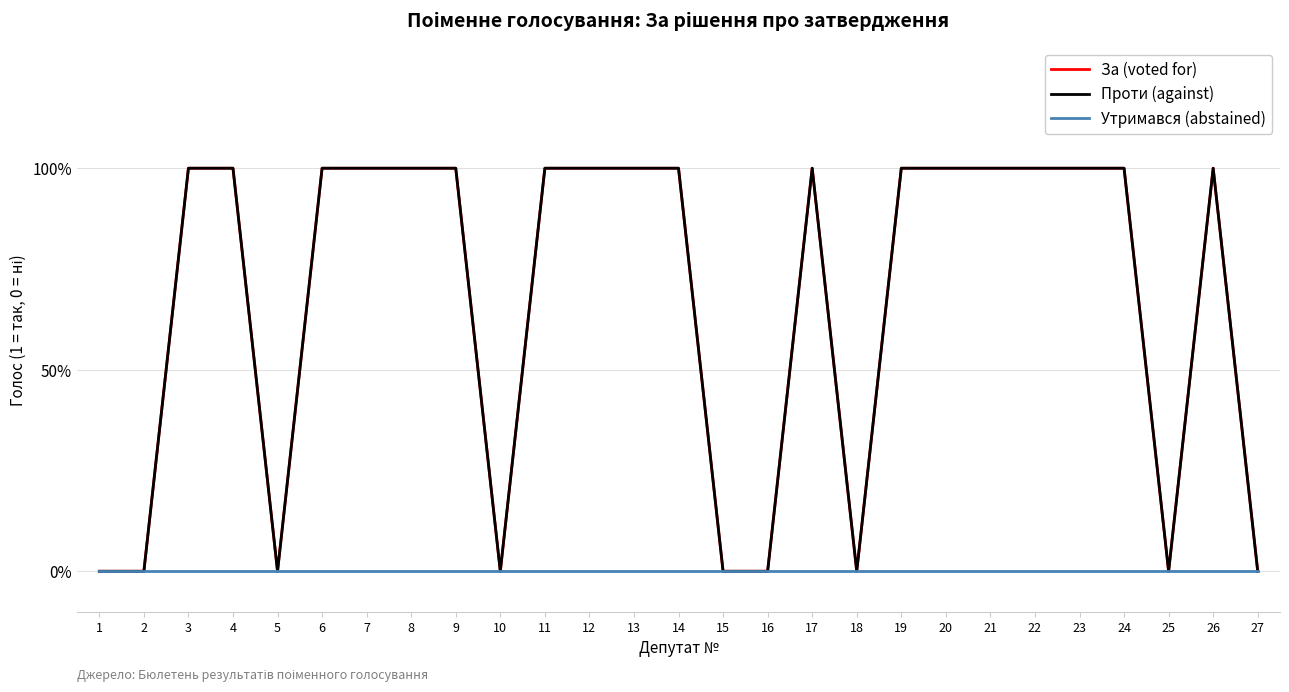

Reading left to right, extract all data points from this chart.

За (voted for): 0	0	1	1	0	1	1	1	1	0	1	1	1	1	0	0	1	0	1	1	1	1	1	1	0	1	0
Проти (against): 0	0	1	1	0	1	1	1	1	0	1	1	1	1	0	0	1	0	1	1	1	1	1	1	0	1	0
Утримався (abstained): 0	0	0	0	0	0	0	0	0	0	0	0	0	0	0	0	0	0	0	0	0	0	0	0	0	0	0